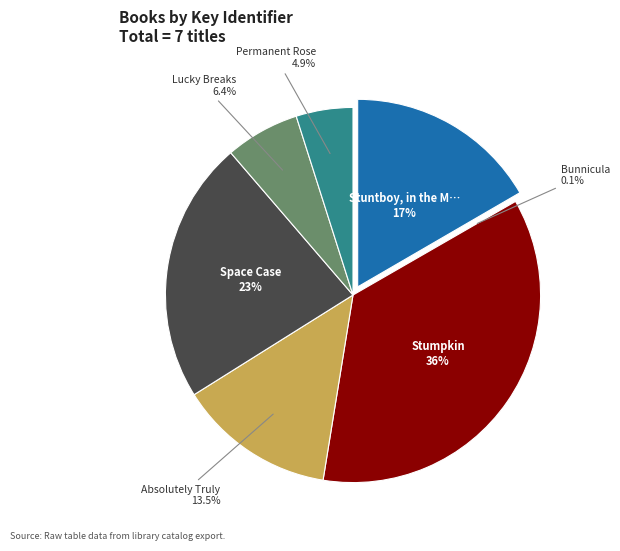

To the nearest percent, what is the average slice percentage?

14%